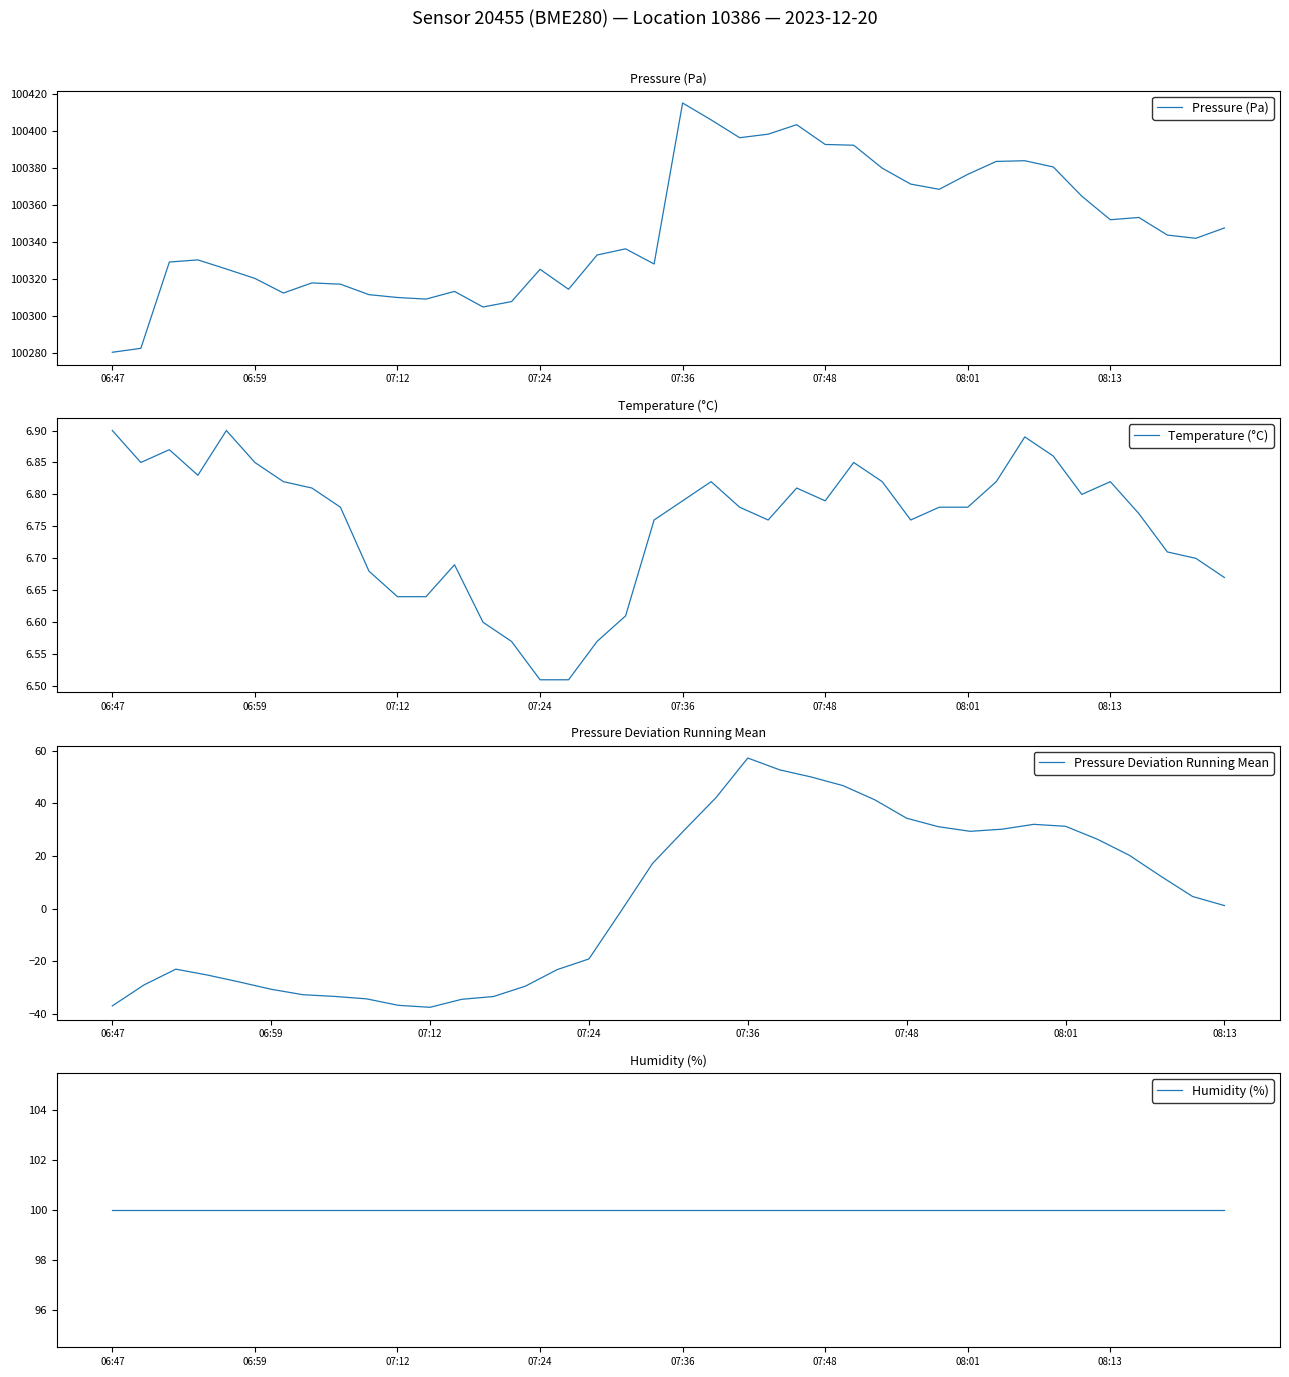

What is the lowest value of the Pressure (Pa) series?

100280.4